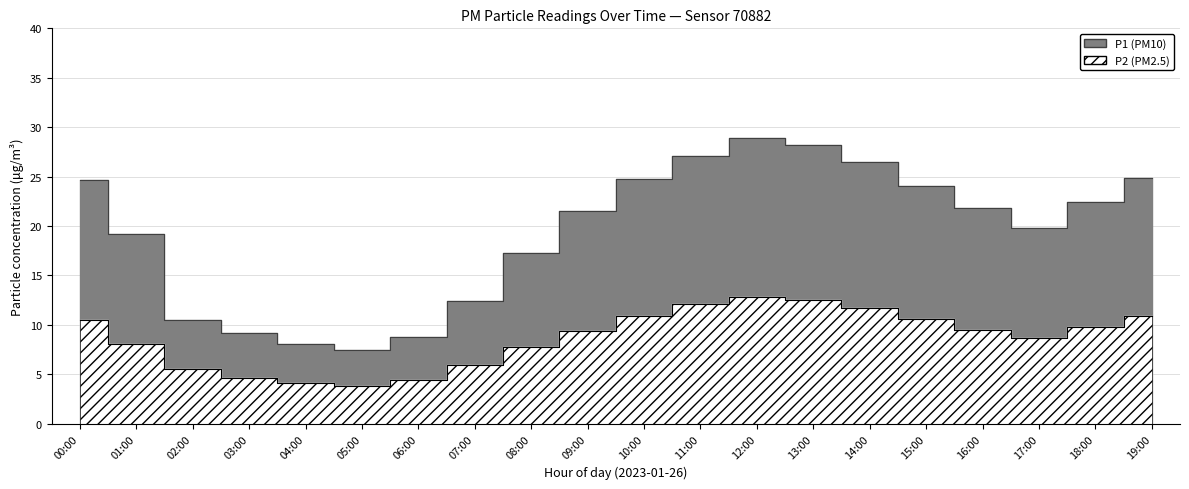

What is the label of the 6th point from the right?

14:00